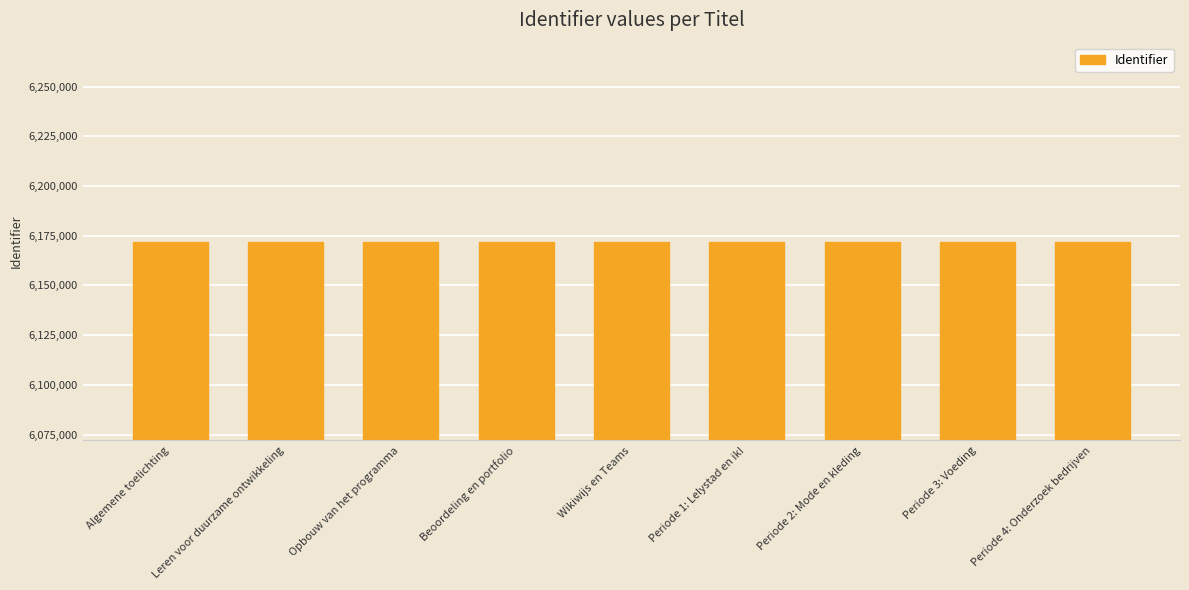

Read the value at Algemene toelichting.

6172030